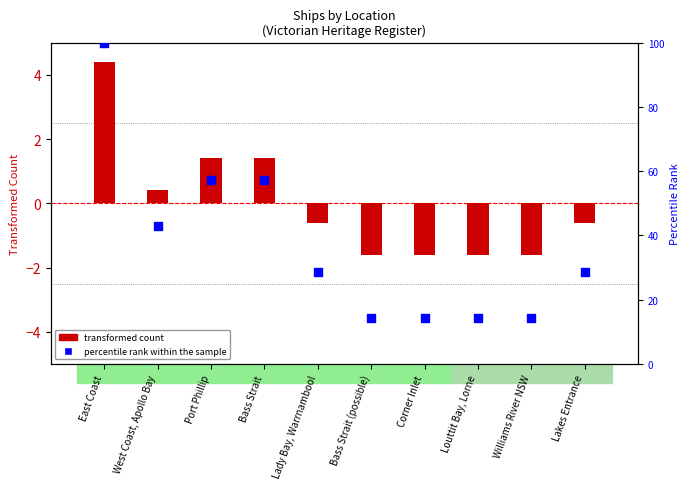

Which has a higher value, Bass Strait or Lakes Entrance?

Bass Strait